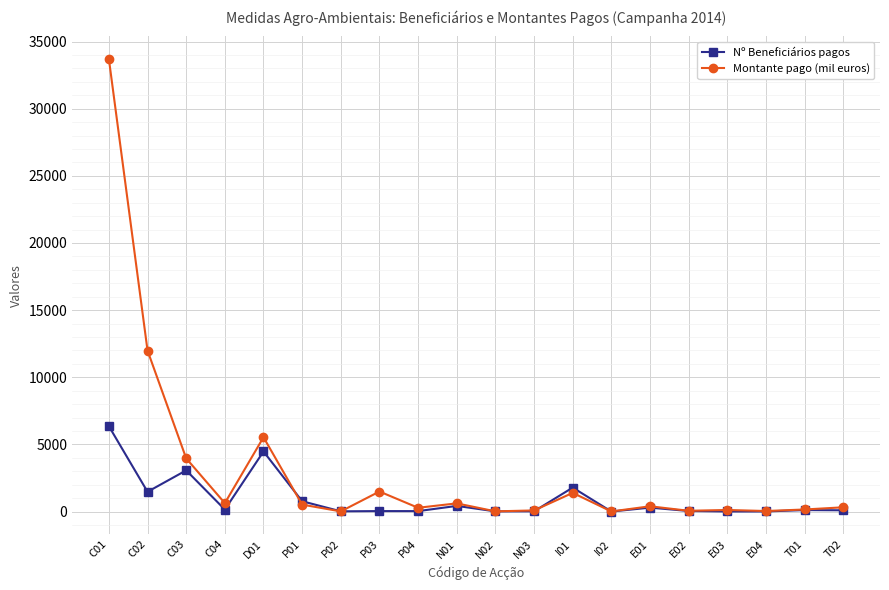

Rank the series by their maximum value, from lowest to highest.

Nº Beneficiários pagos, Montante pago (mil euros)